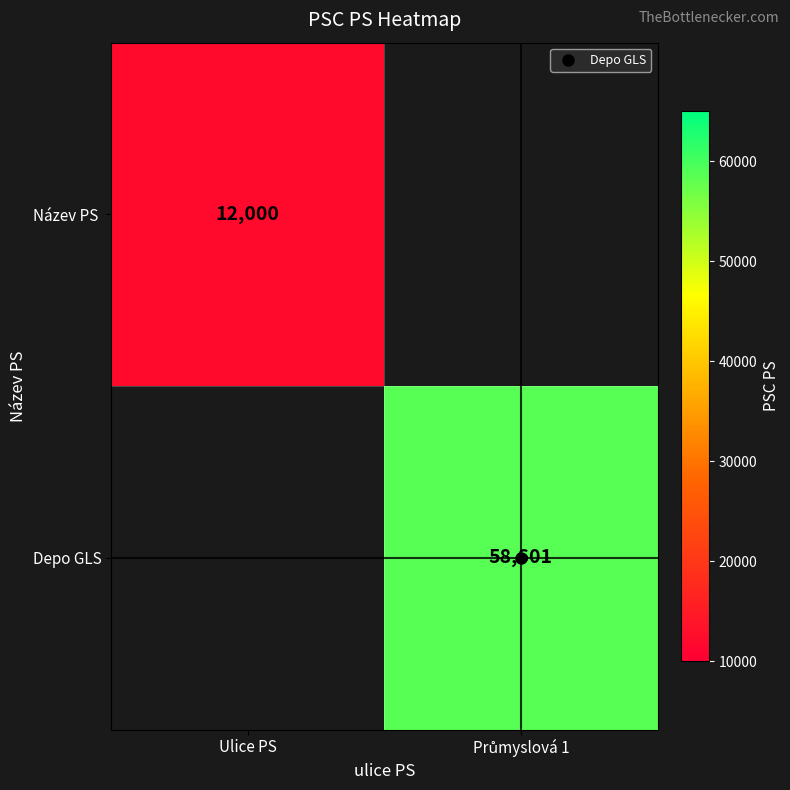

Which category has the lowest value in the Název PS series?

Ulice PS